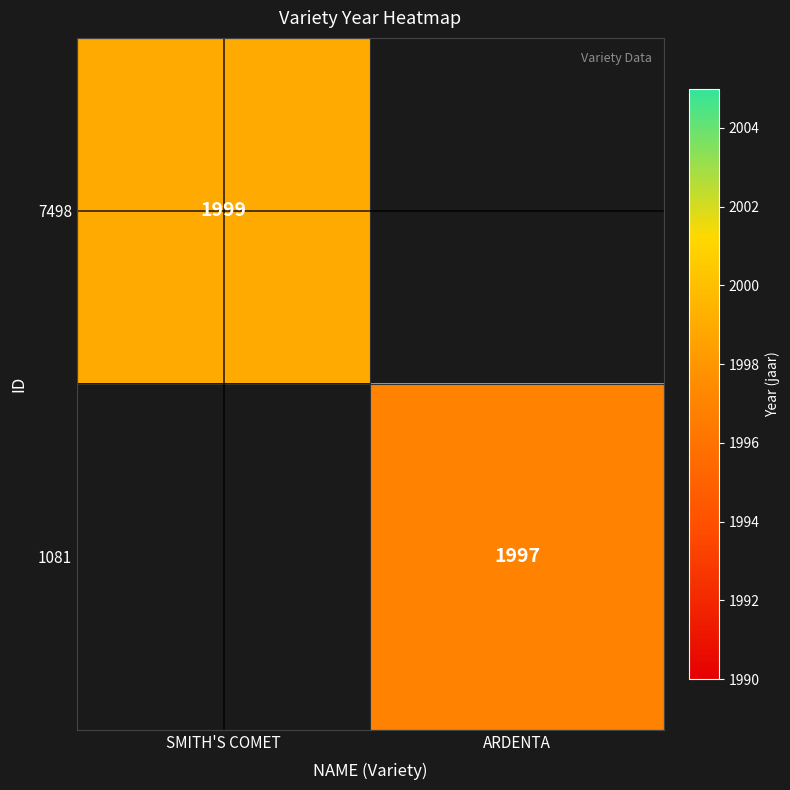

Between ARDENTA and SMITH'S COMET, which is larger?

SMITH'S COMET